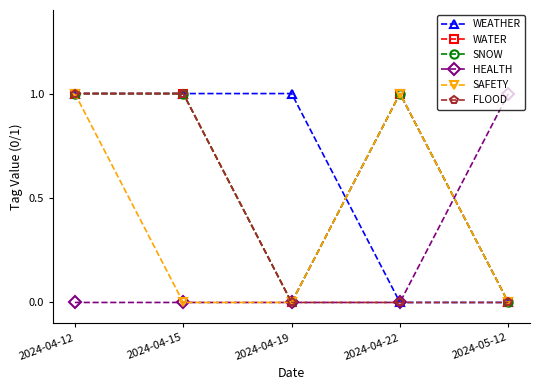

Between 2024-04-12 and 2024-04-15, which series saw the biggest shift?

SAFETY